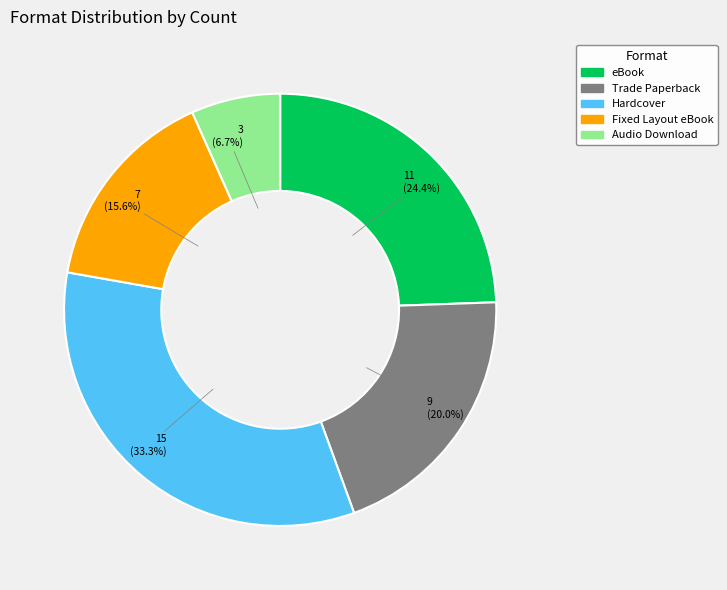

To the nearest percent, what is the difference between the largest and smallest slice percentages?

27%